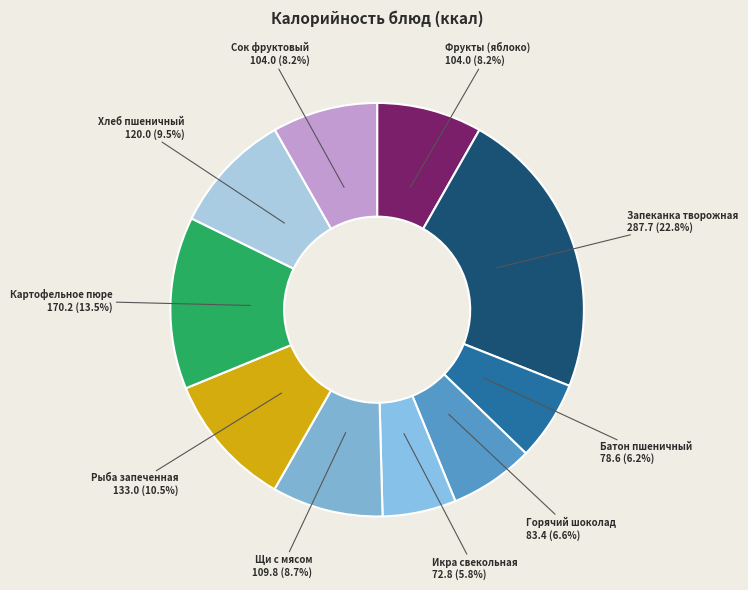

True or false: Запеканка творожная accounts for 8% of the total.

False